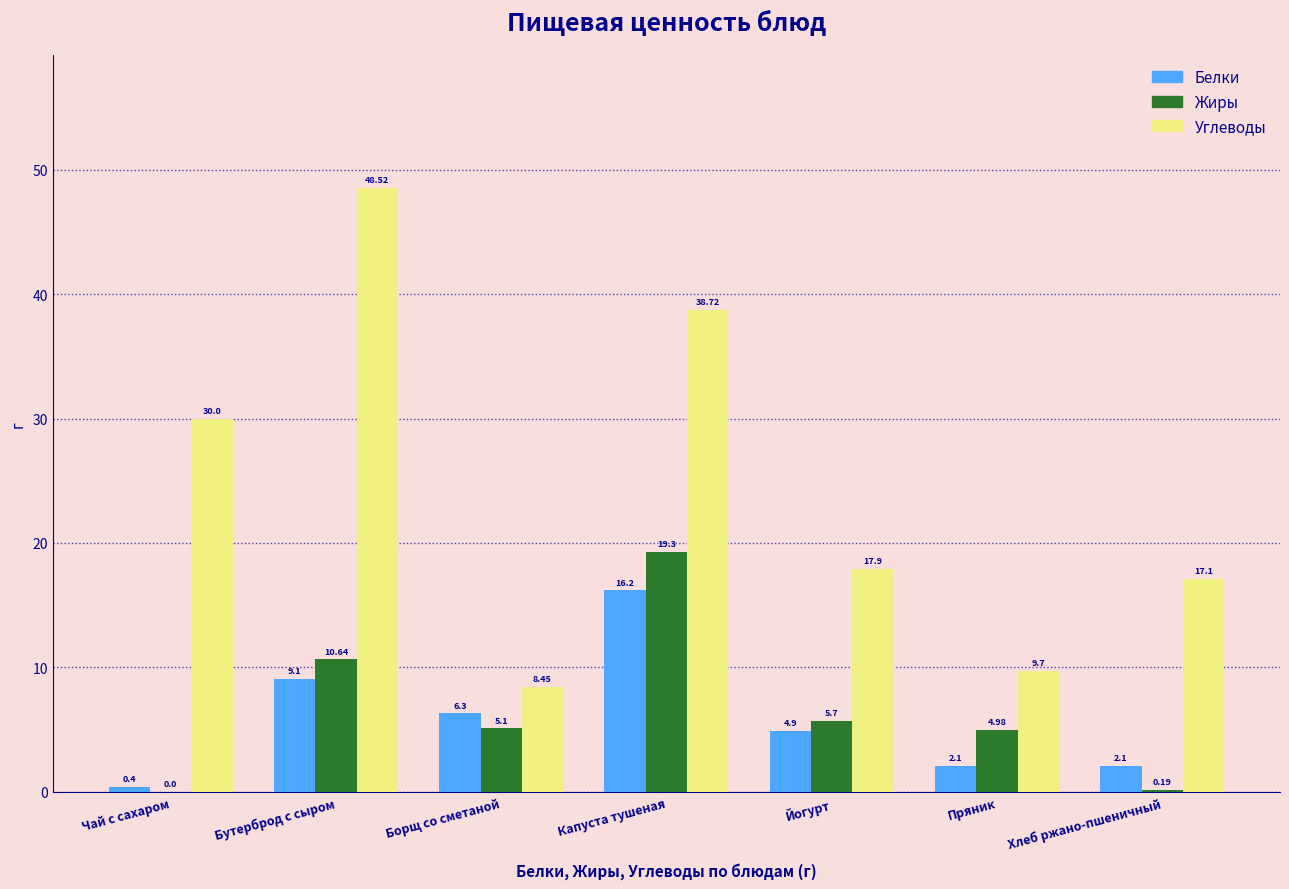

At which label does Белки first exceed 4?

Бутерброд с сыром